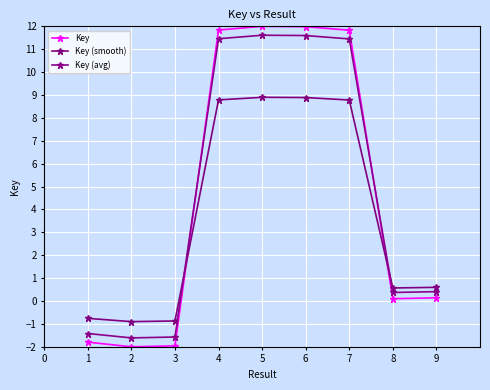

True or false: Key and Key (smooth) intersect in this chart.

True